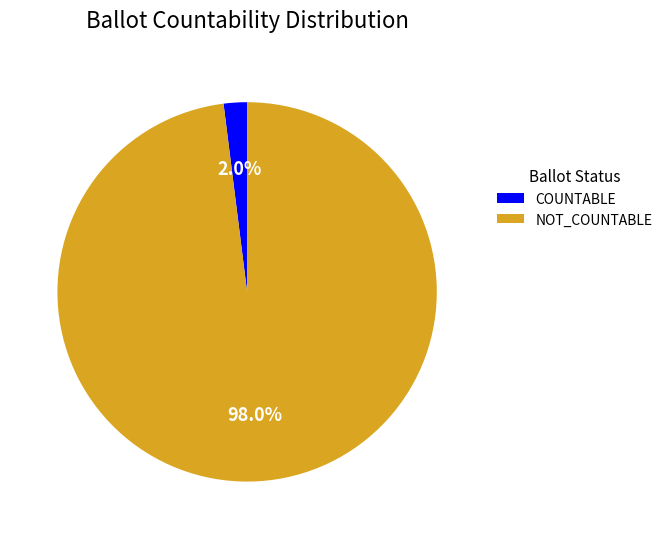

Is there any slice that represents more than half of the pie?

Yes